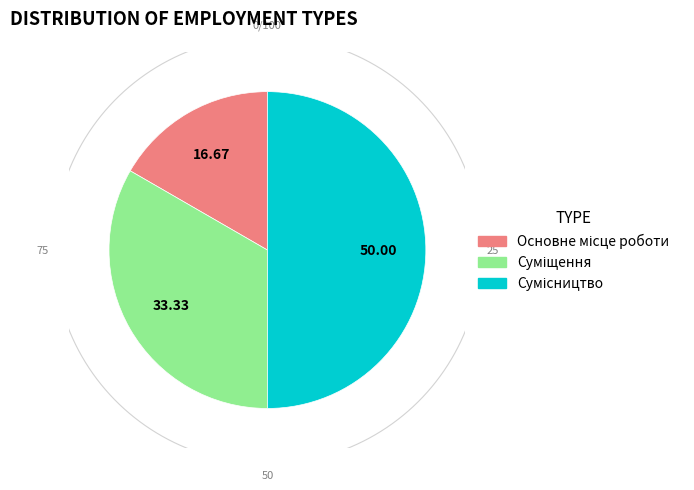

What is the largest slice in the pie chart?

Сумісництво